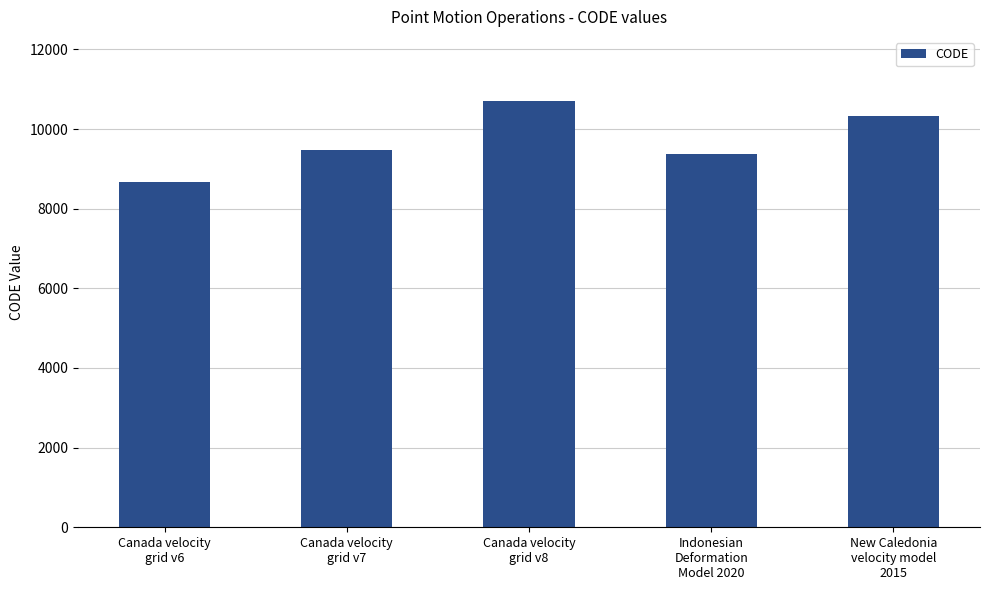

What is the label of the 2nd bar from the left?

Canada velocity
grid v7